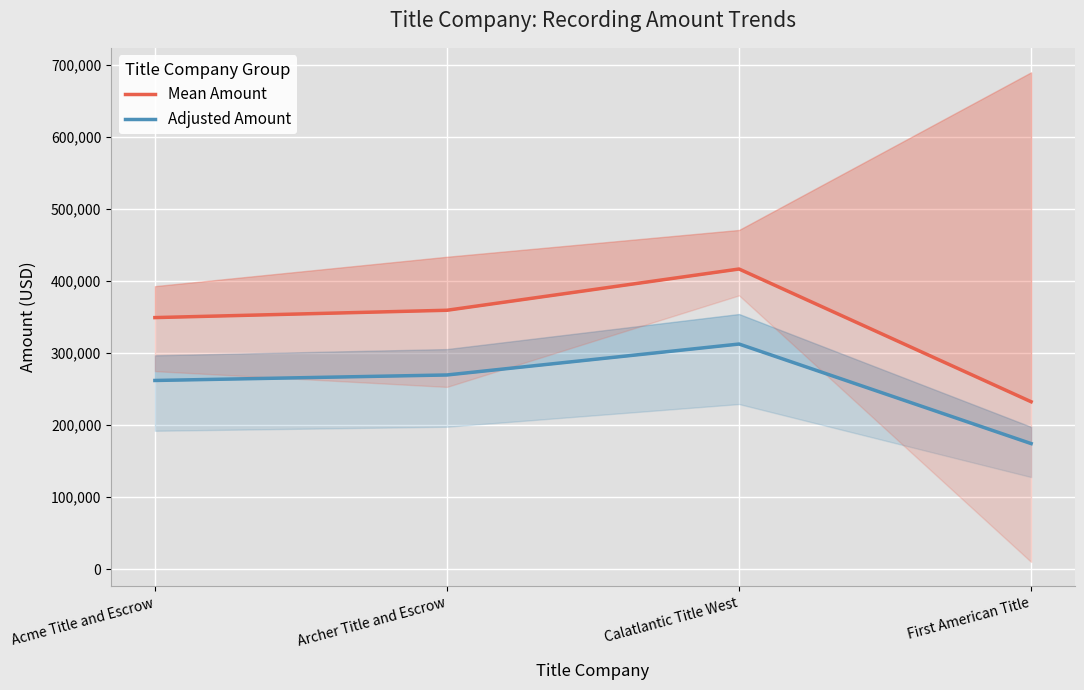

At which label is Mean Amount closest to 324640?

Acme Title and Escrow